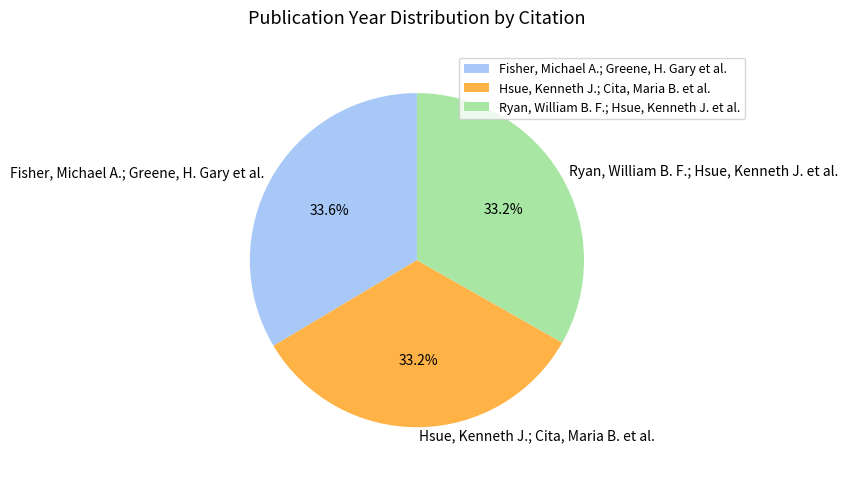

What is the ratio of the value at Fisher, Michael A.; Greene, H. Gary et al. to the value at Ryan, William B. F.; Hsue, Kenneth J. et al.?

1.0